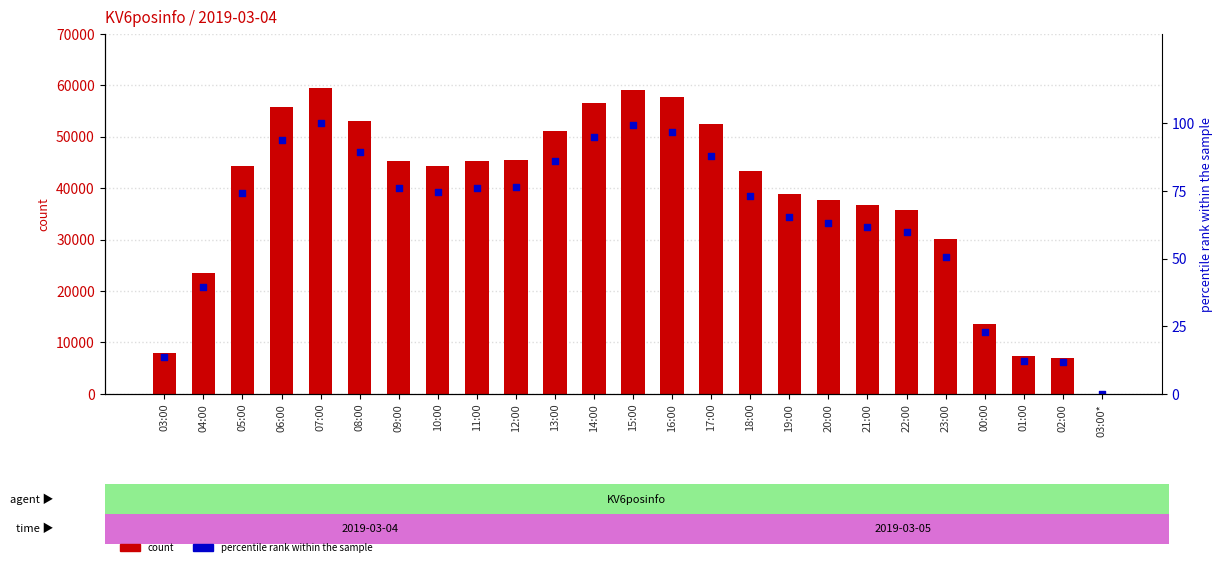

Is the value of percentile rank within the sample at 03:00 greater than the value of KV6posinfo at 01:00?

No